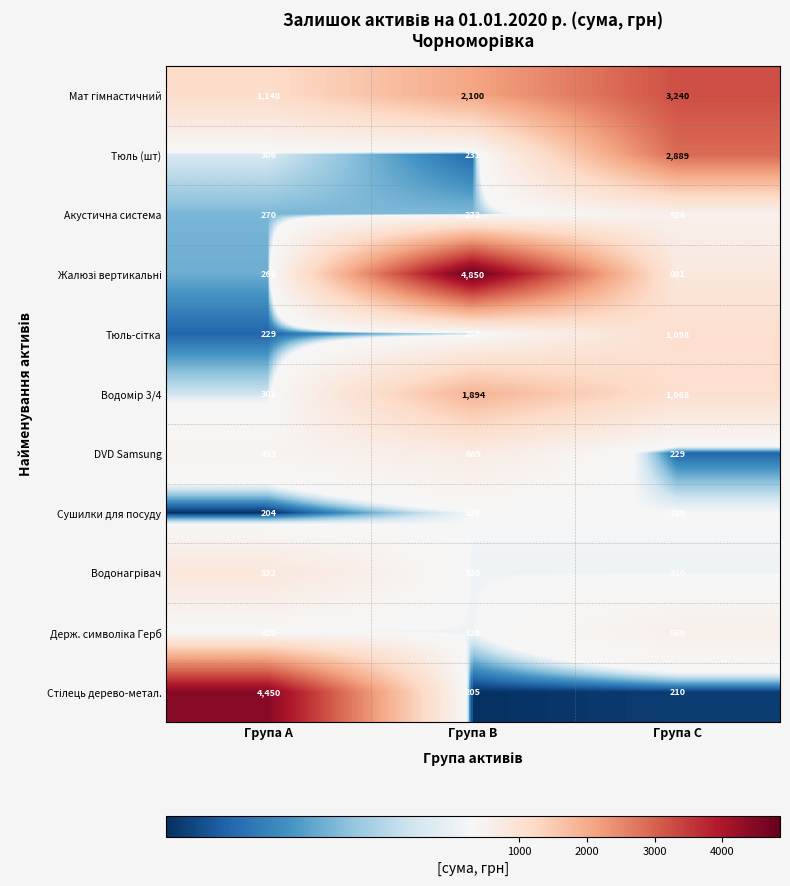

At how many categories does at least one series exceed 1637?

3